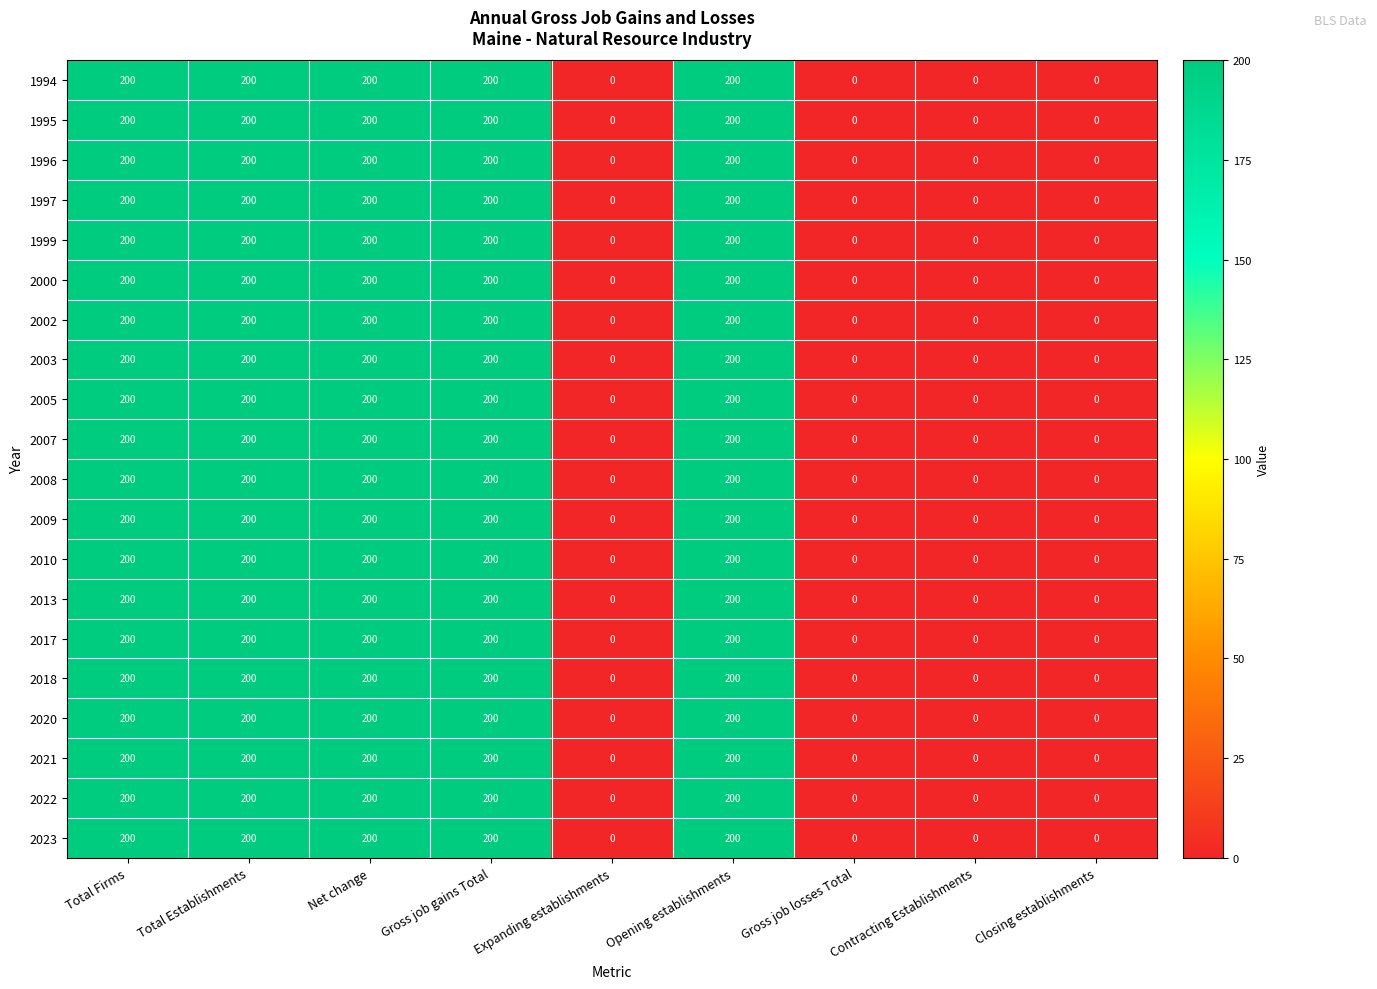

The value of 2010 at Net change is 87. True or false?

False